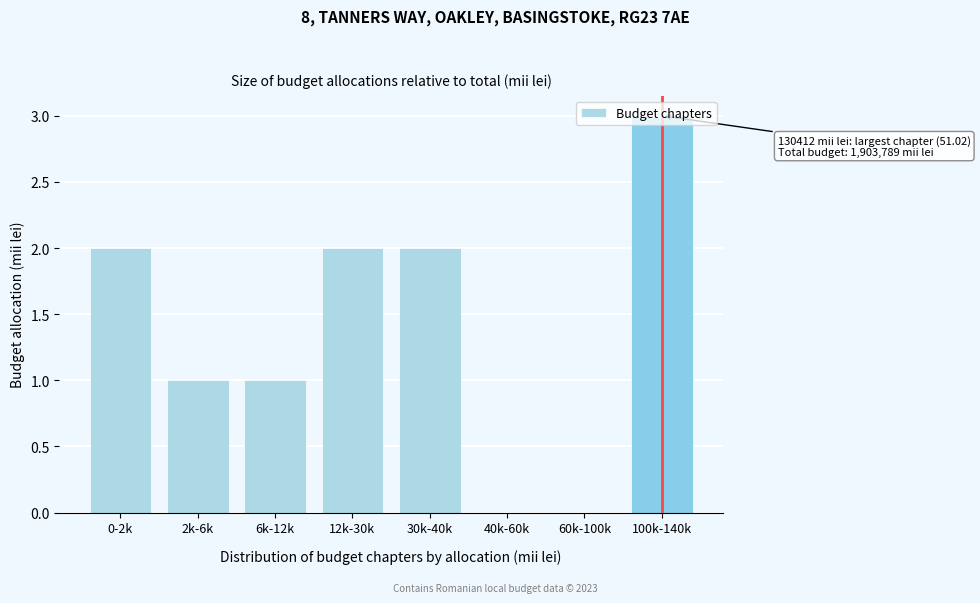

What is the greatest value displayed?

3